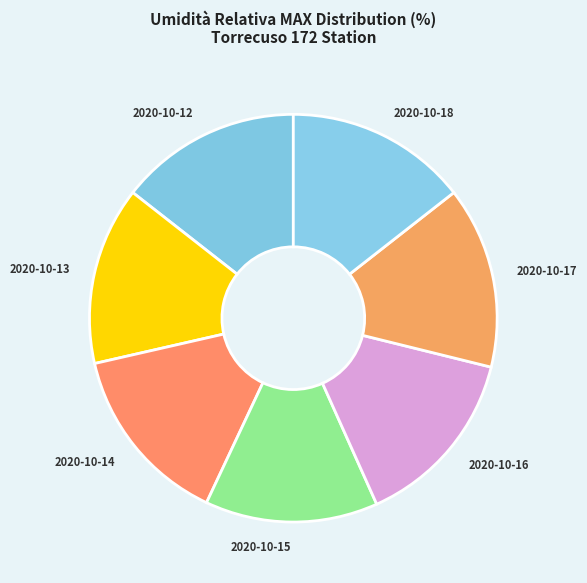

What is the ratio of the value at 2020-10-15 to the value at 2020-10-13?

1.0